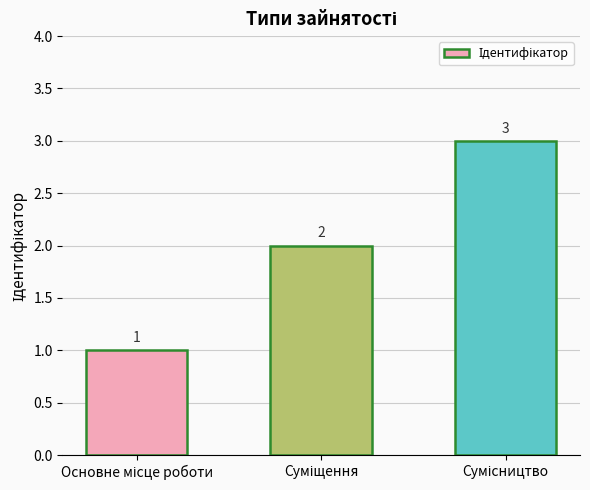

What is the greatest value displayed?

3